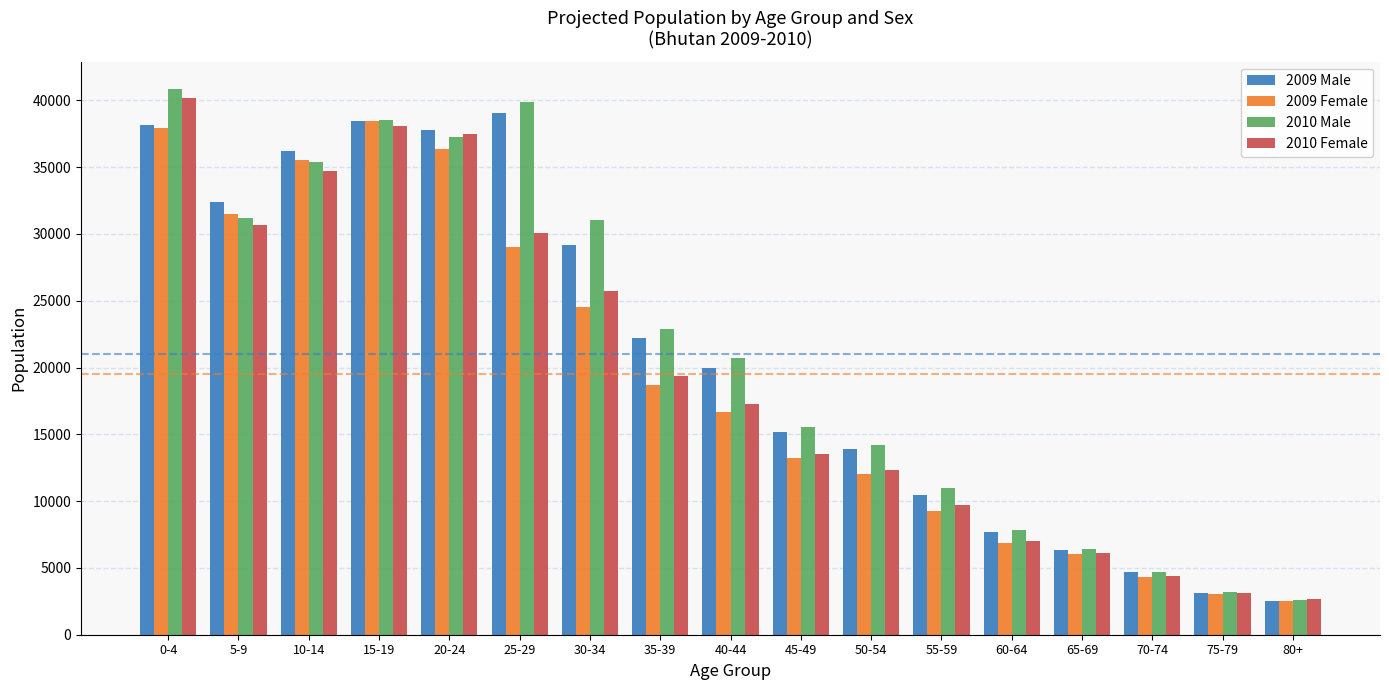

How many groups of bars are there?

17